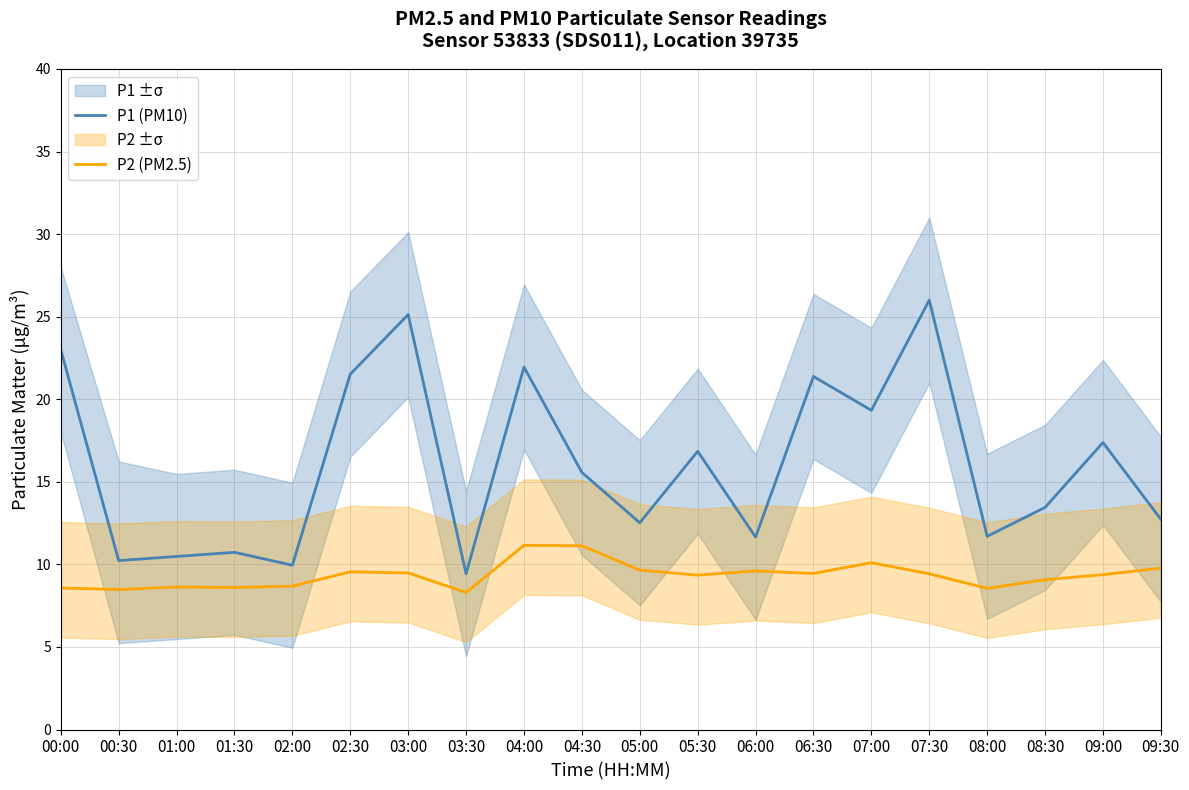

What is the value of the P2 (PM2.5) point at the 5th from the left?

8.7